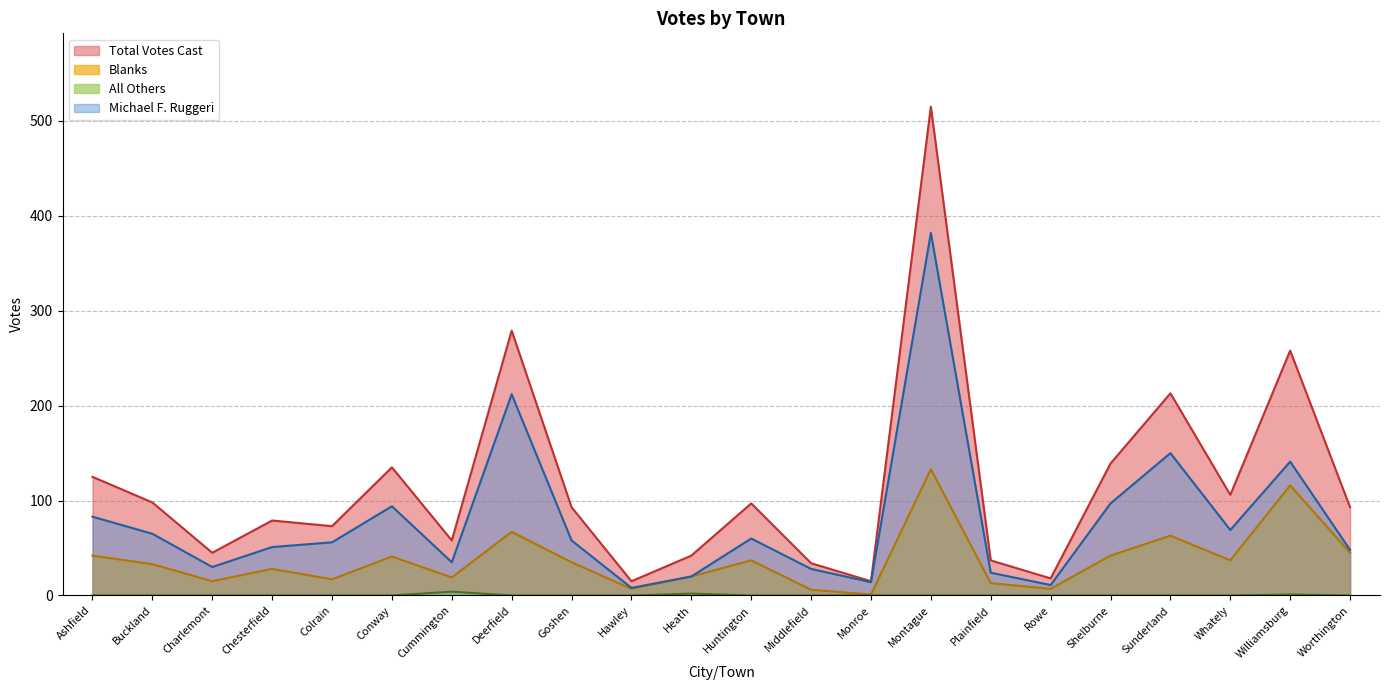

Count the number of data series in this chart.

4